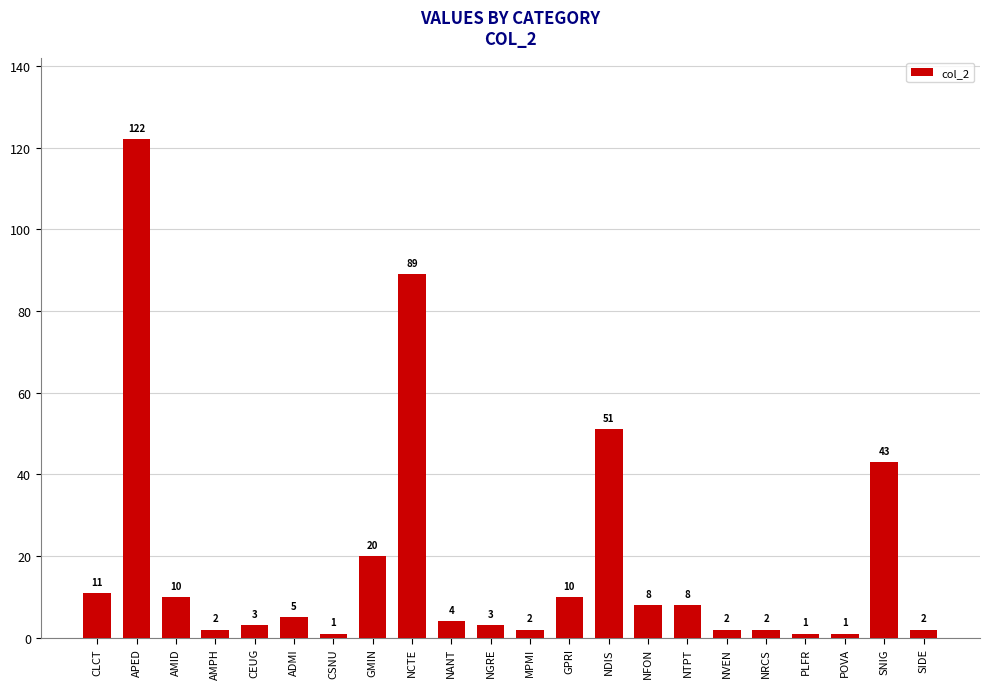

Is it true that the value at CLCT is 19?

False